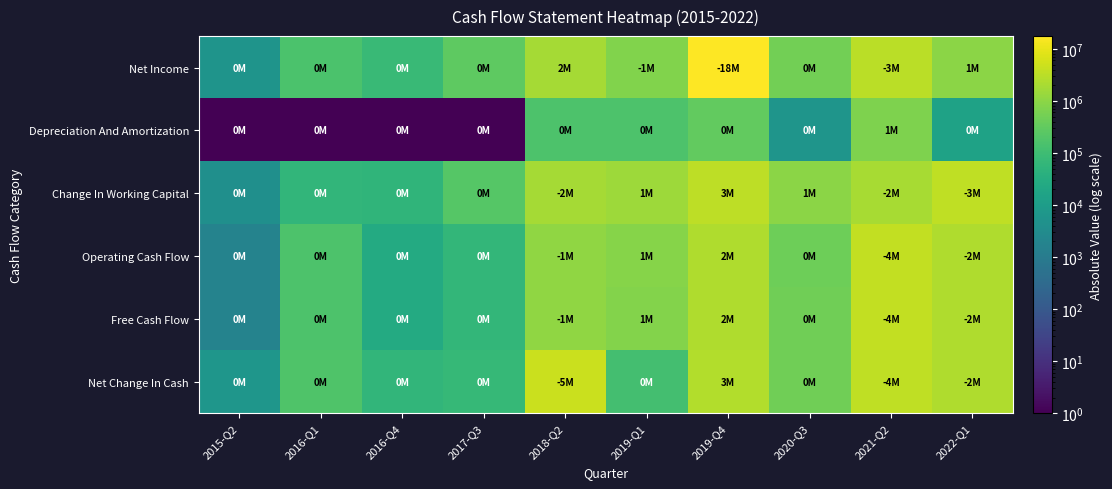

Which series has the largest range (max minus min)?

Net Income